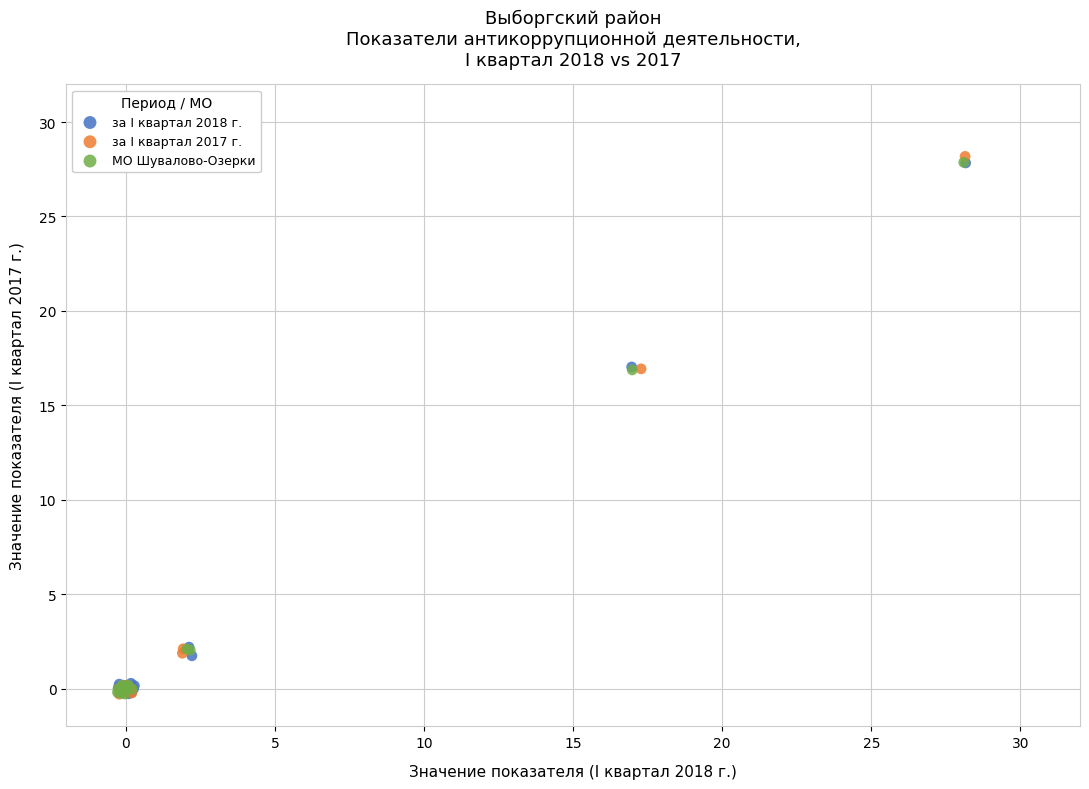

Which series has the largest Y range (max minus min)?

за I квартал 2017 г.